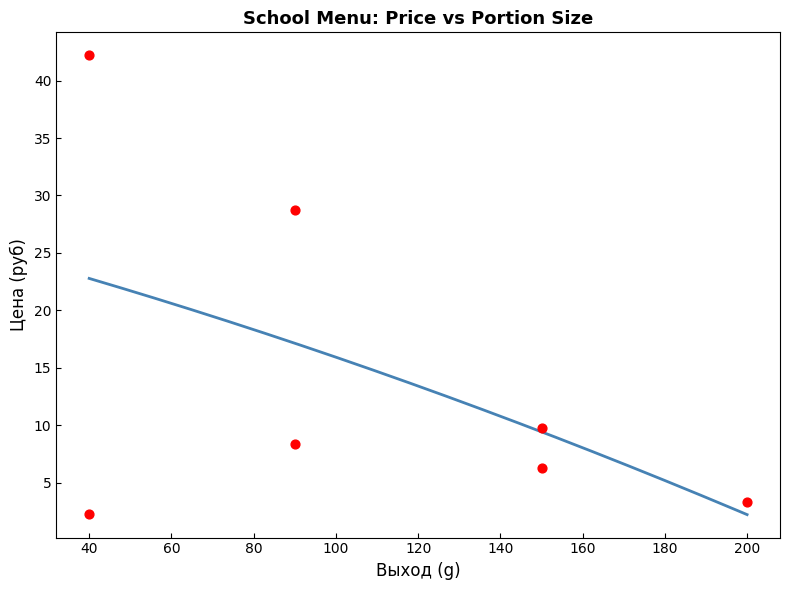

What Y value in the scatter plot is closest to 22?

28.8